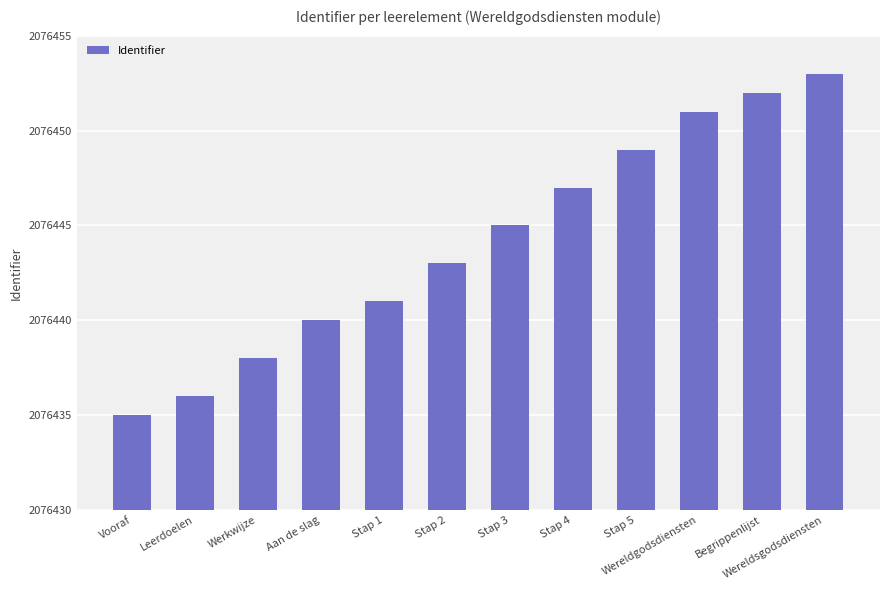

List the labels in order of value, smallest first.

Vooraf, Leerdoelen, Werkwijze, Aan de slag, Stap 1, Stap 2, Stap 3, Stap 4, Stap 5, Wereldgodsdiensten, Begrippenlijst, Wereldsgodsdiensten